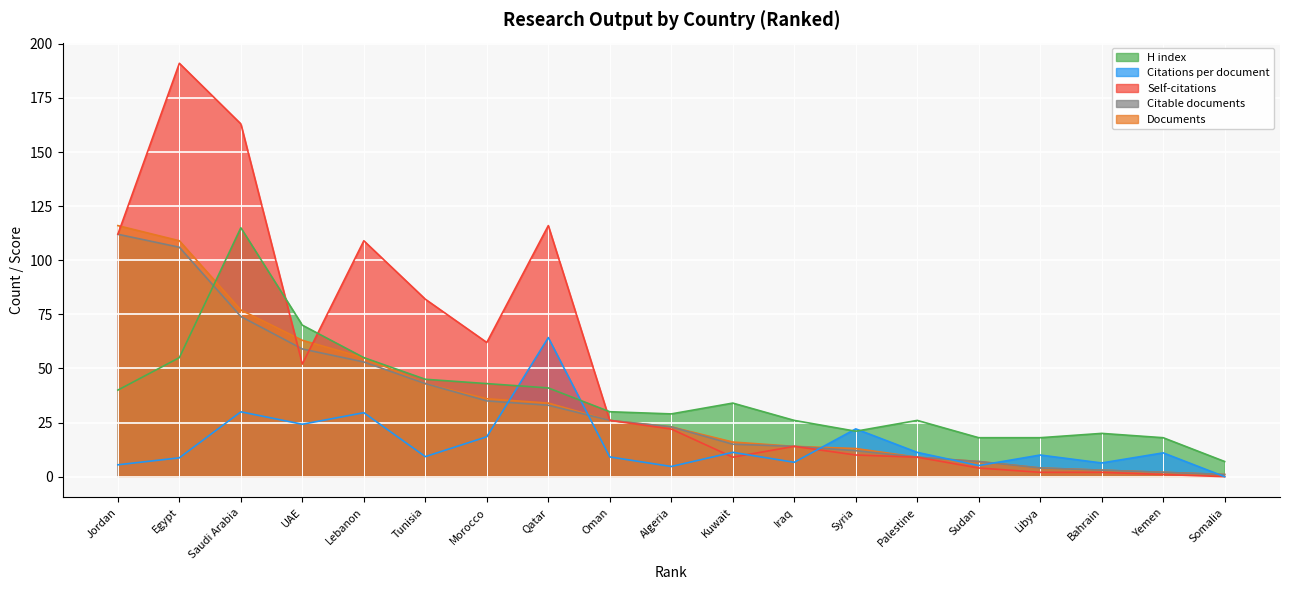

What is the spread (max minus min) of values at Morocco?

43.6